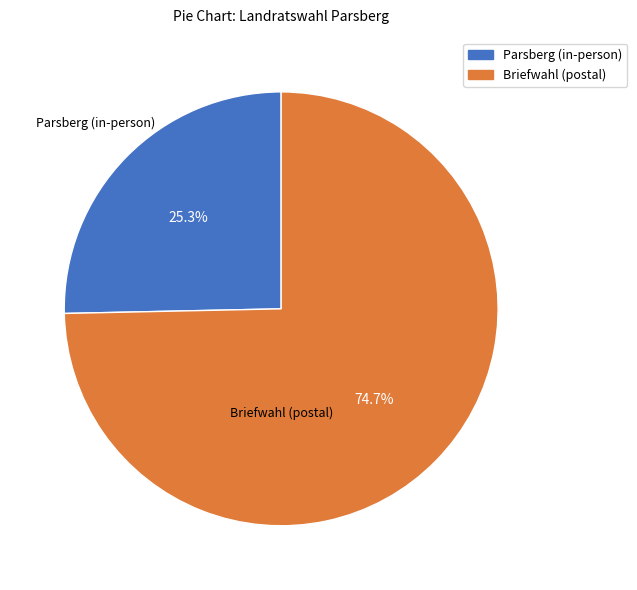

Count the number of slices in the pie.

2